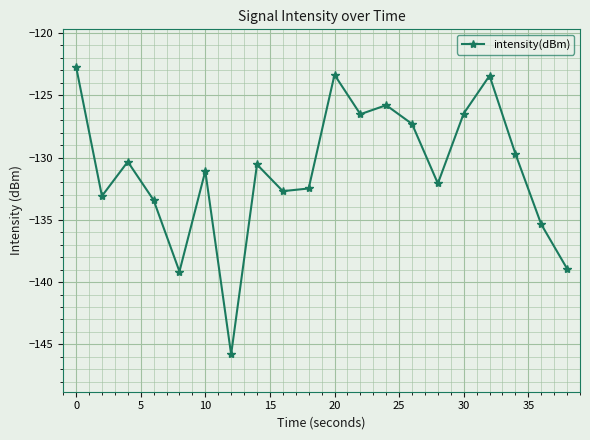

What is the value of the 14th point from the left?

-127.3